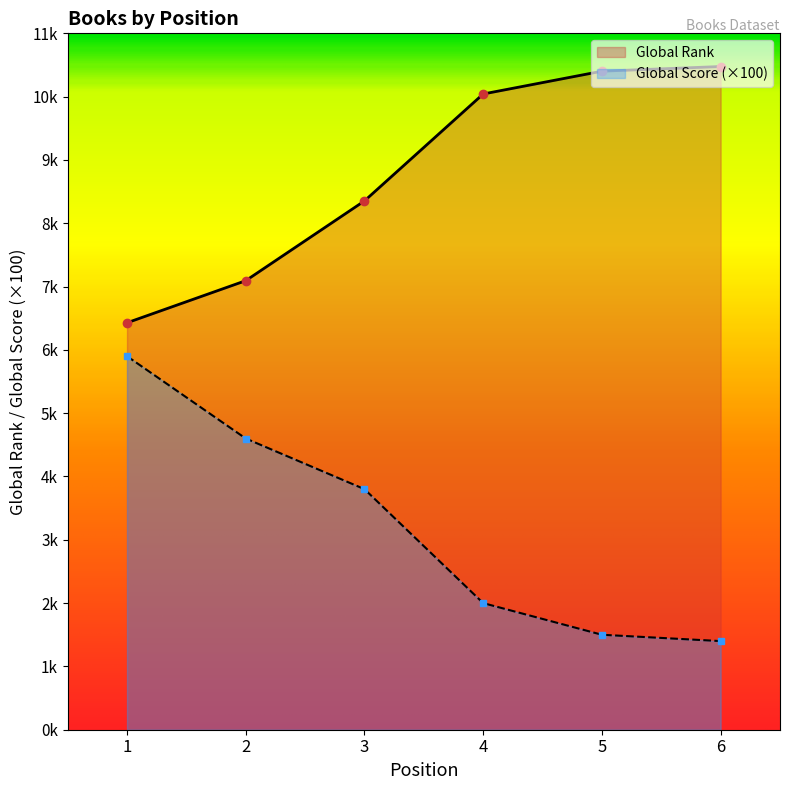

What value does the Global Rank series have at 1, to the nearest 50?

6450